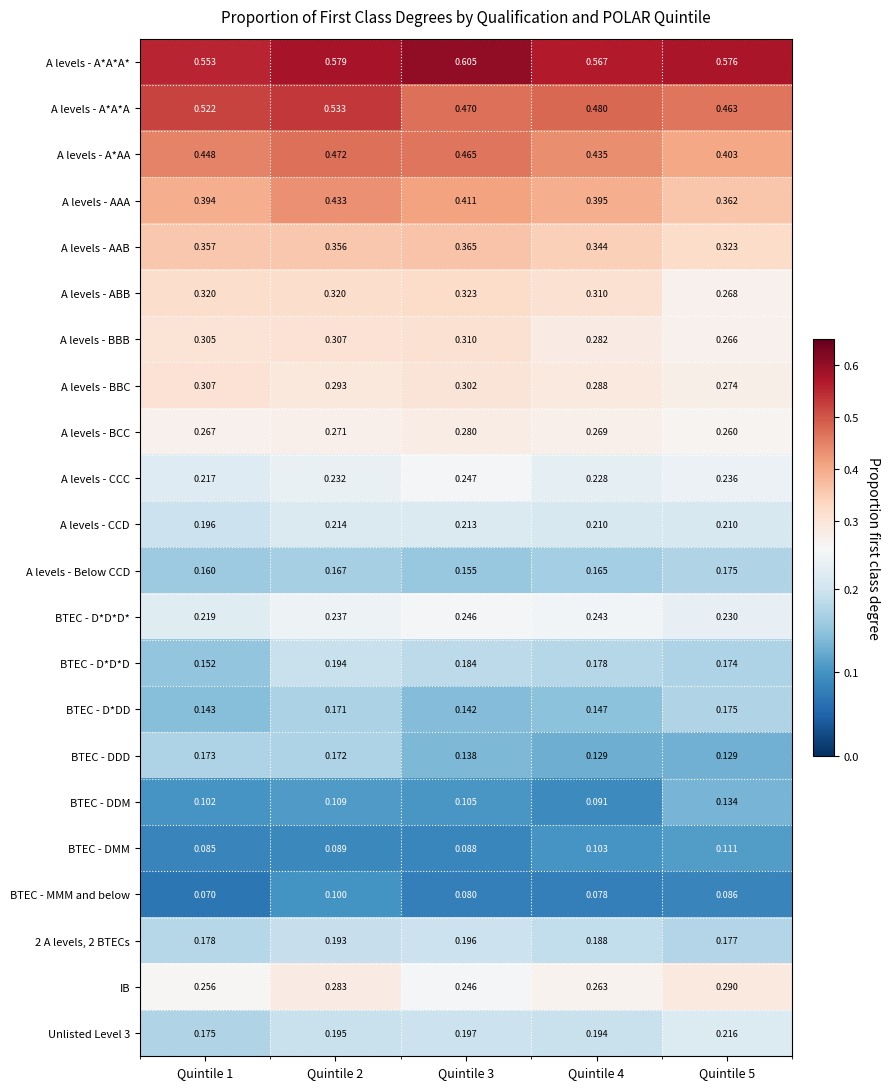

Between Quintile 4 and Quintile 5, which series saw the biggest shift?

BTEC - DDM